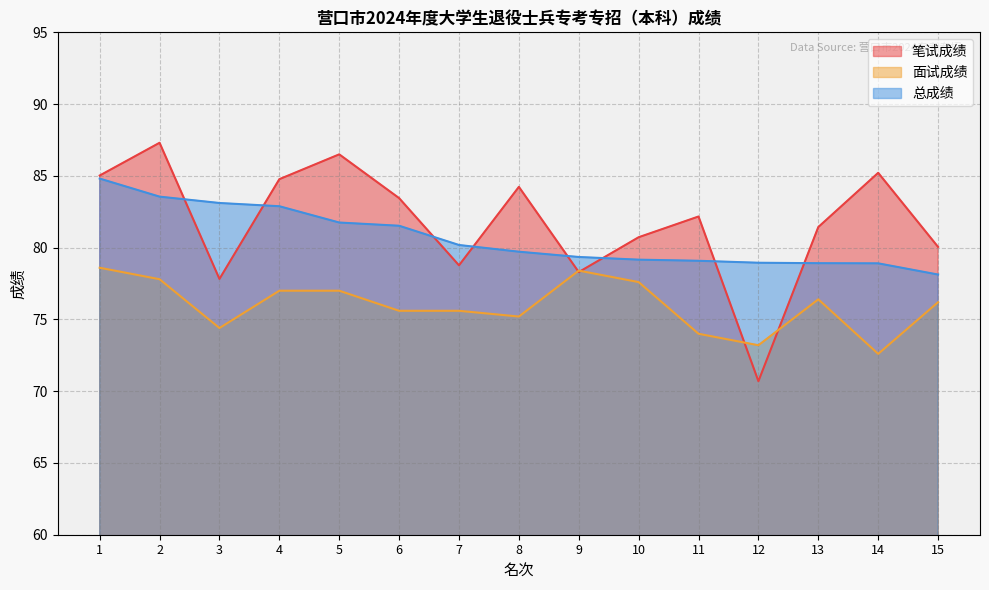

Which series has the largest total across all categories?

笔试成绩